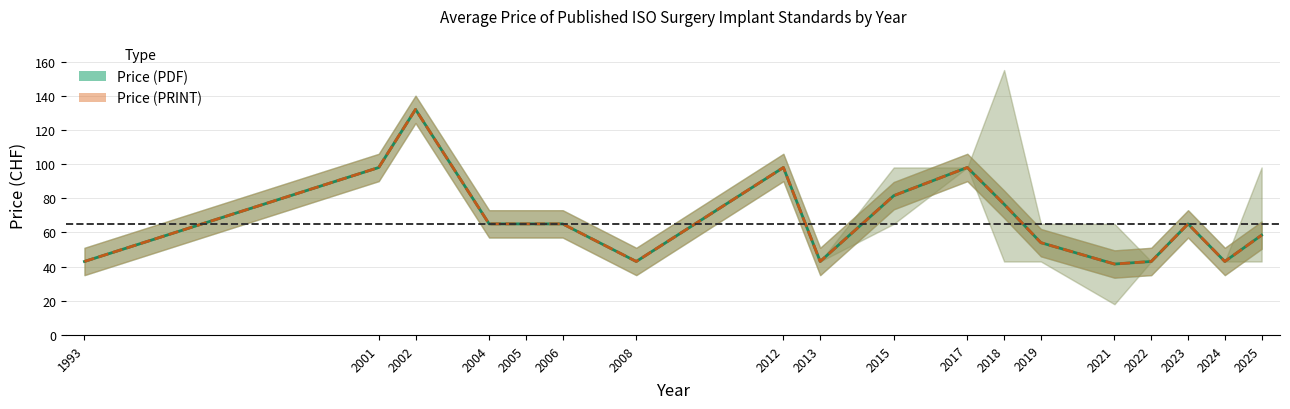

Where is the first local maximum for Price (PDF)?

2002